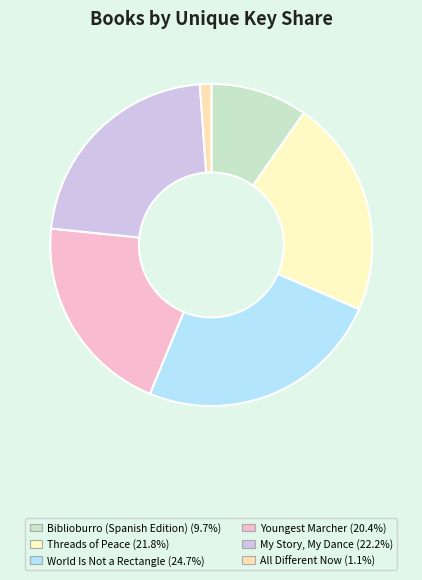

How many segments does this pie chart have?

6